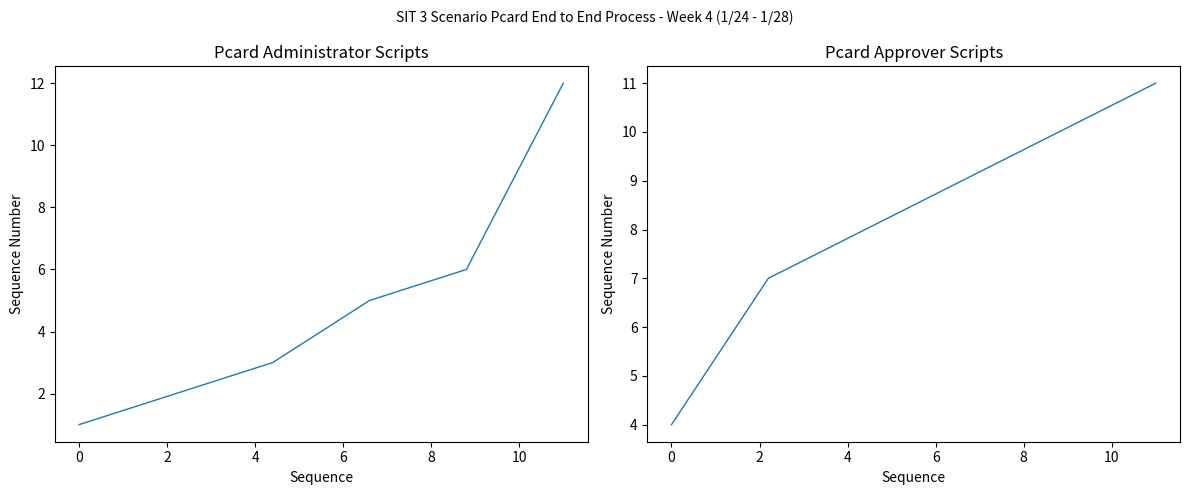

True or false: Pcard Administrator has more than 2 interior local peaks.

False